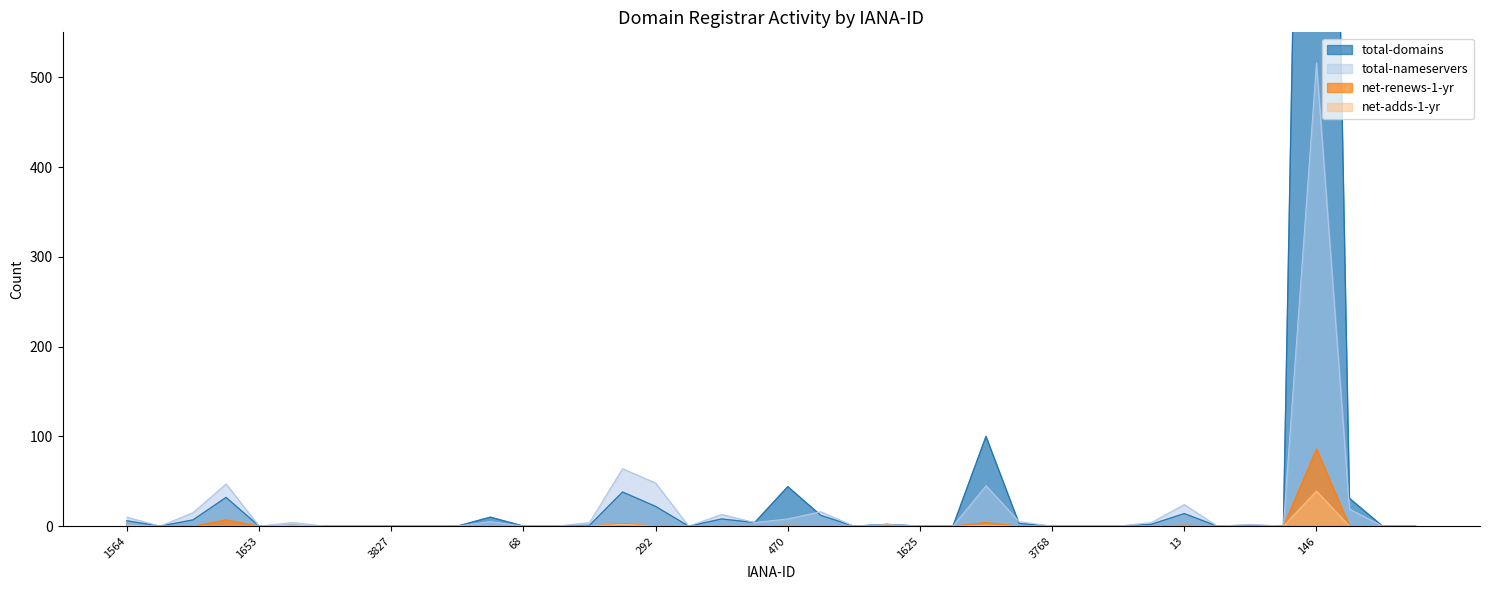

How many categories are shown in the chart?

40